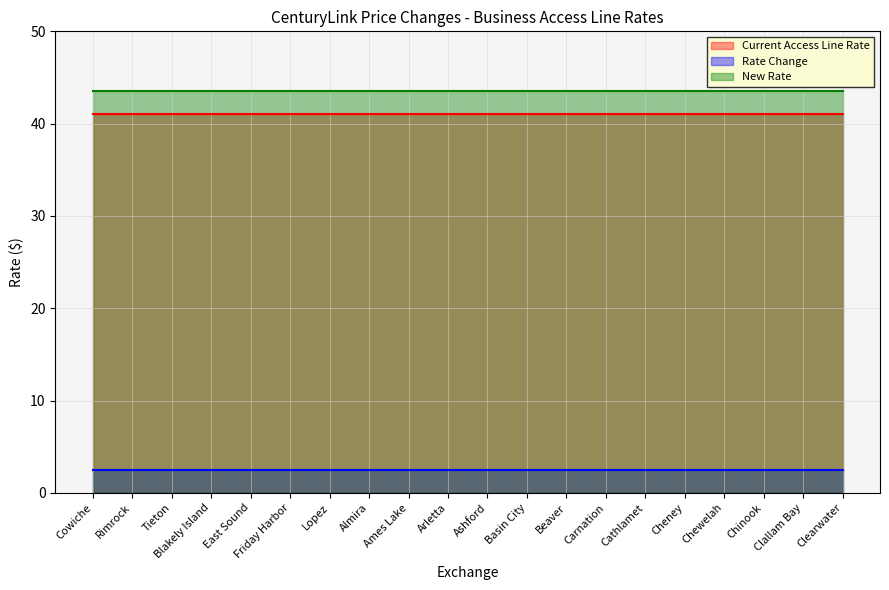

The value of Current Access Line Rate at Clallam Bay is 58.9. True or false?

False